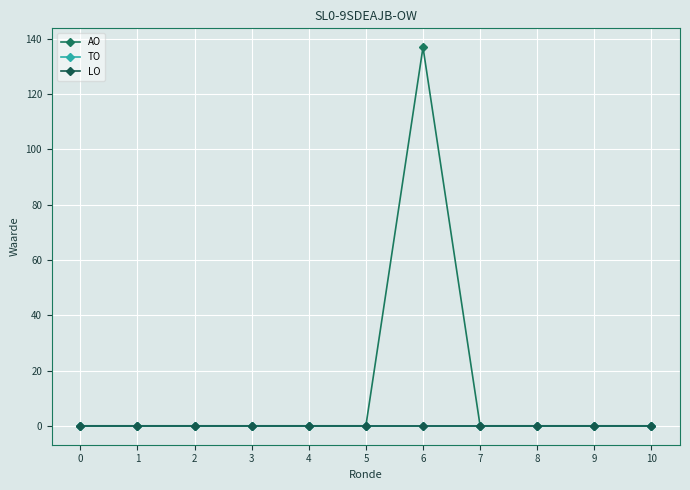

True or false: TO and AO intersect in this chart.

False